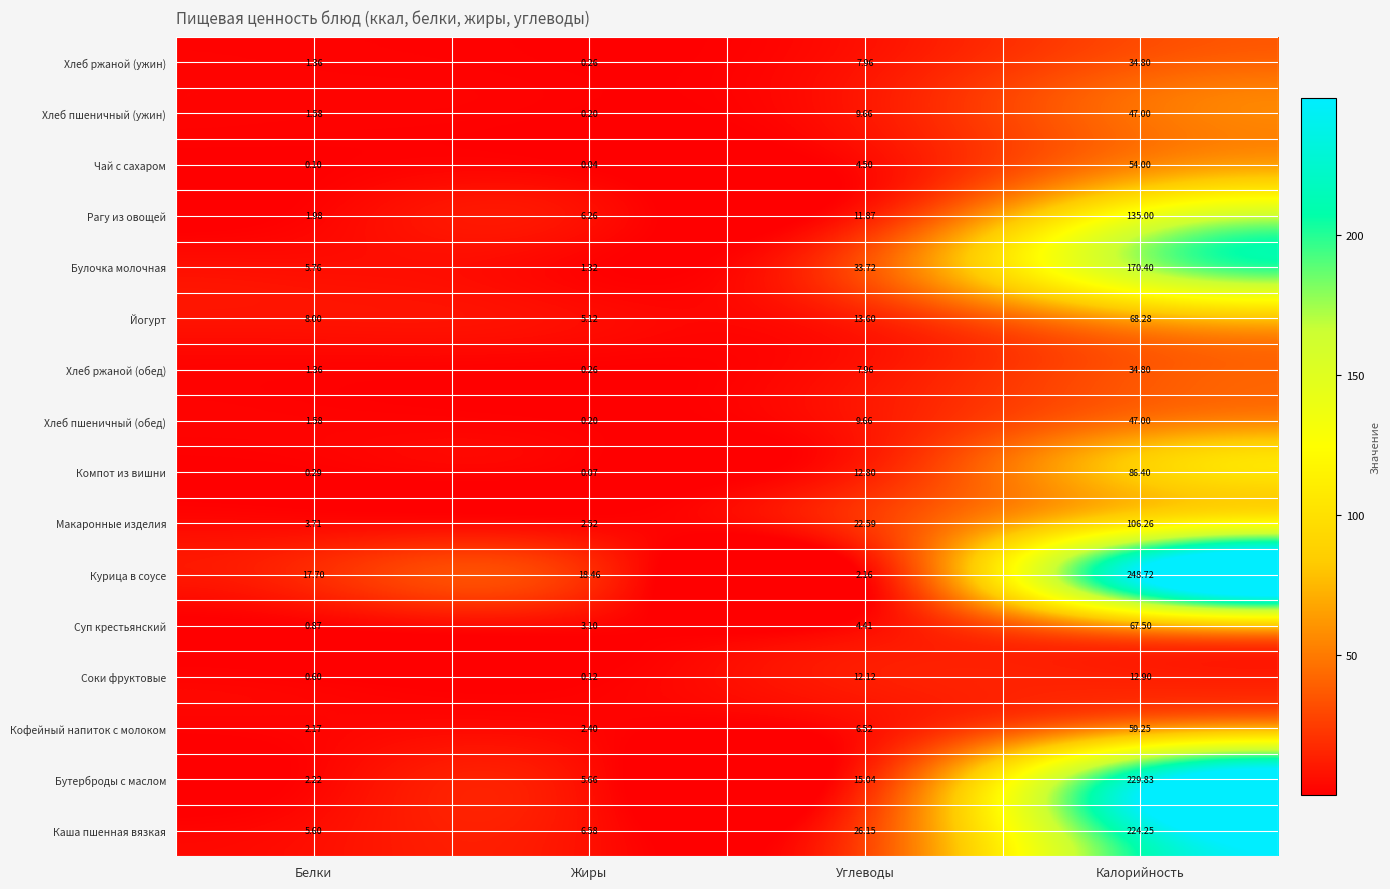

Where is Кофейный напиток с молоком nearest to the value 30?

Углеводы